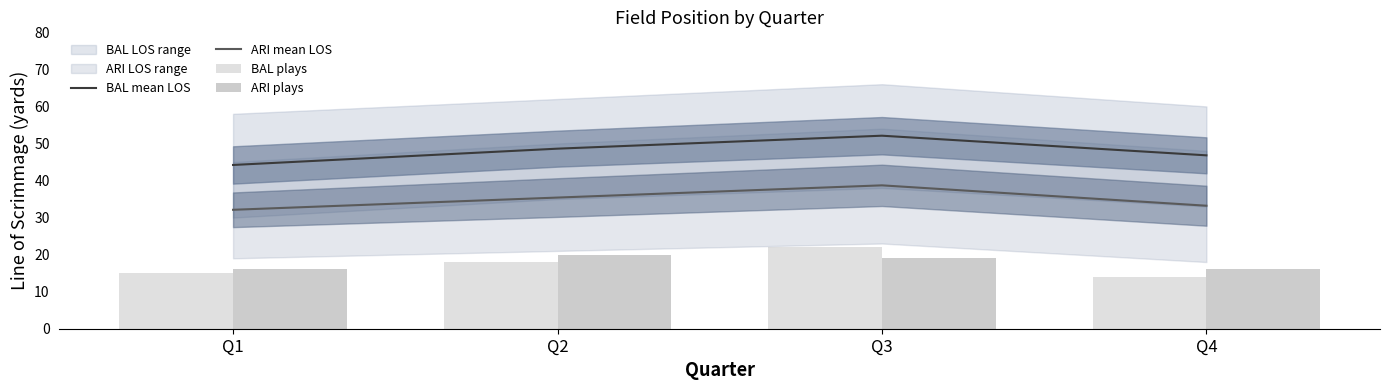

How many values in the ARI mean LOS series exceed 35?

2